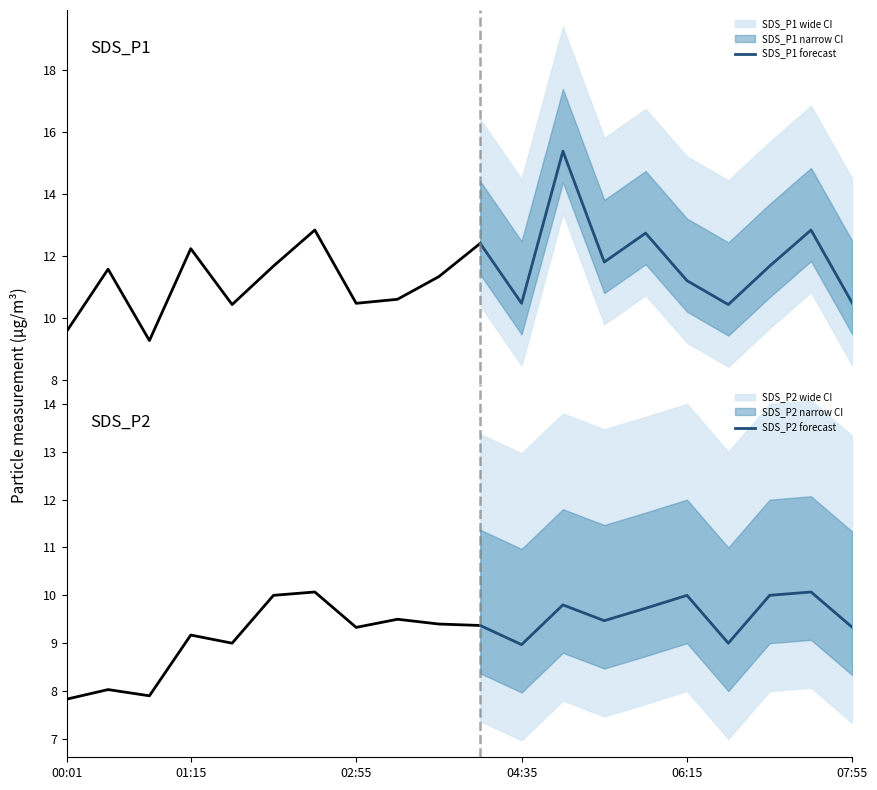

The value of SDS_P2 forecast at 04:35 is 9.0. True or false?

True